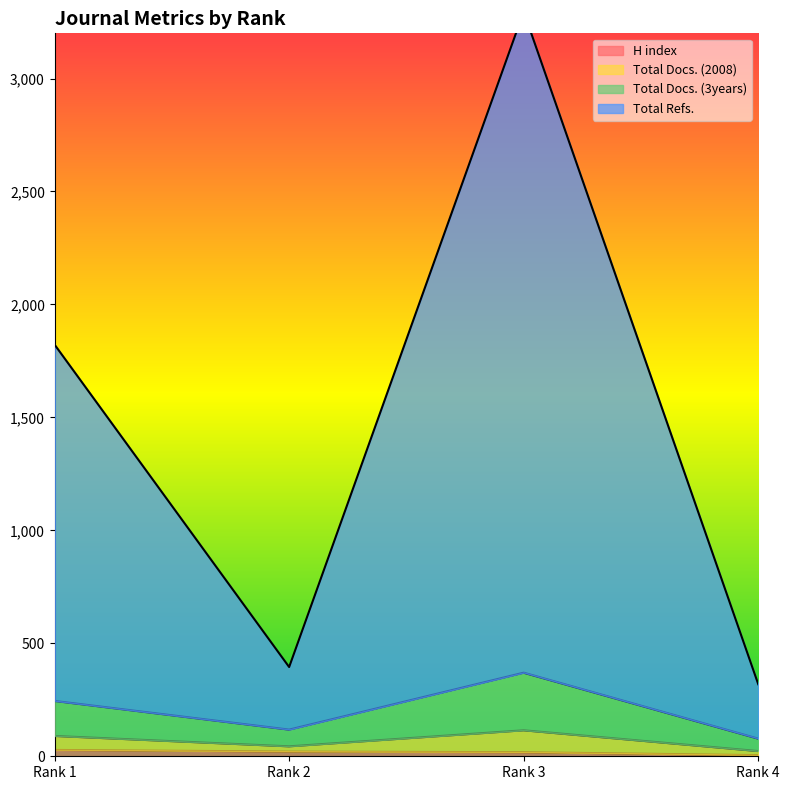

True or false: Total Docs. (2008) has more than 2 points higher than both neighbors.

False